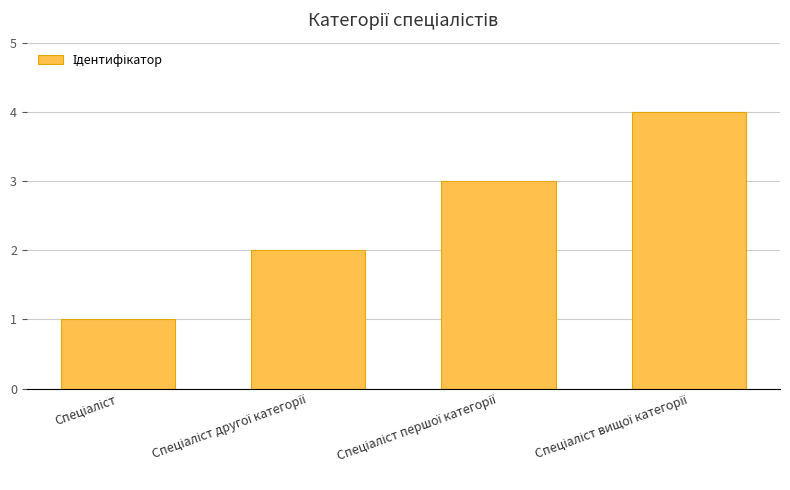

What is the sum of all values?

10